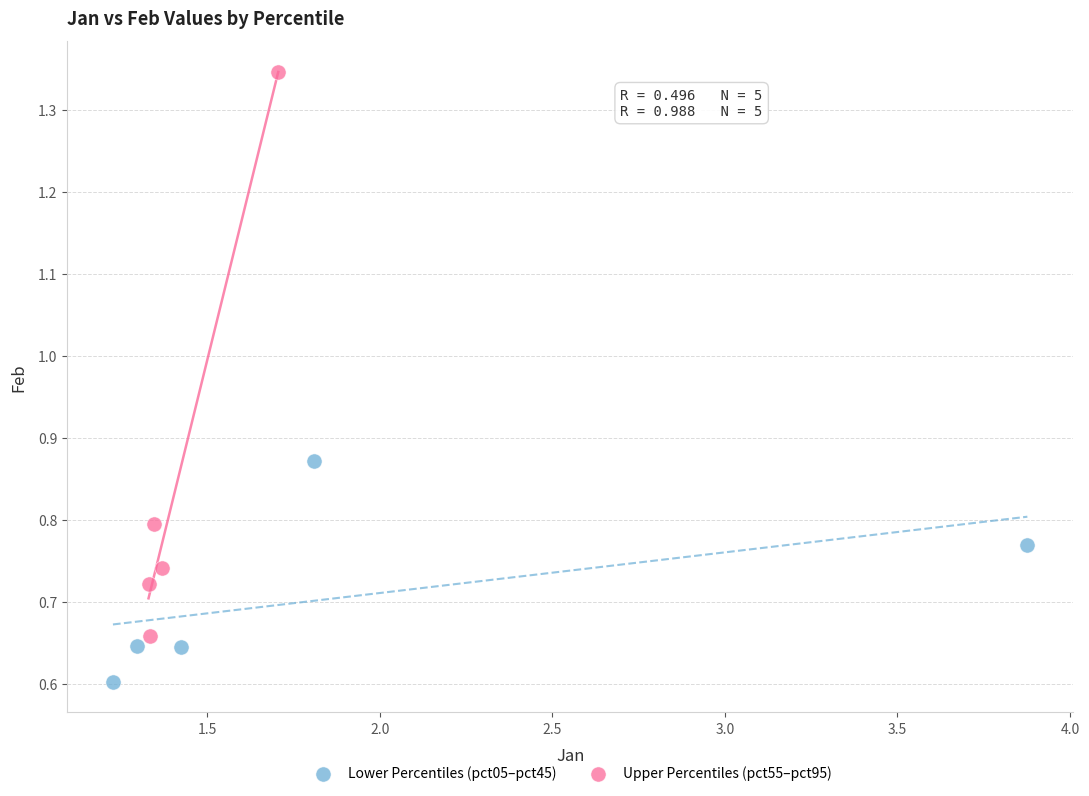

Which series contains the lowest Y value?

Lower Percentiles (pct05–pct45)